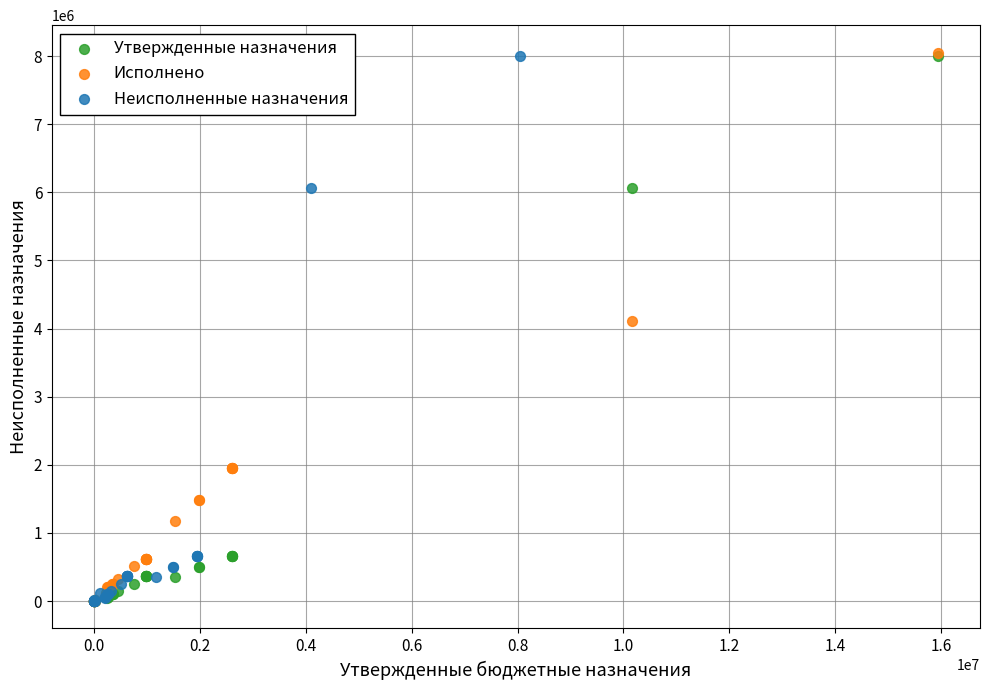

Which series has the largest Y range (max minus min)?

Исполнено